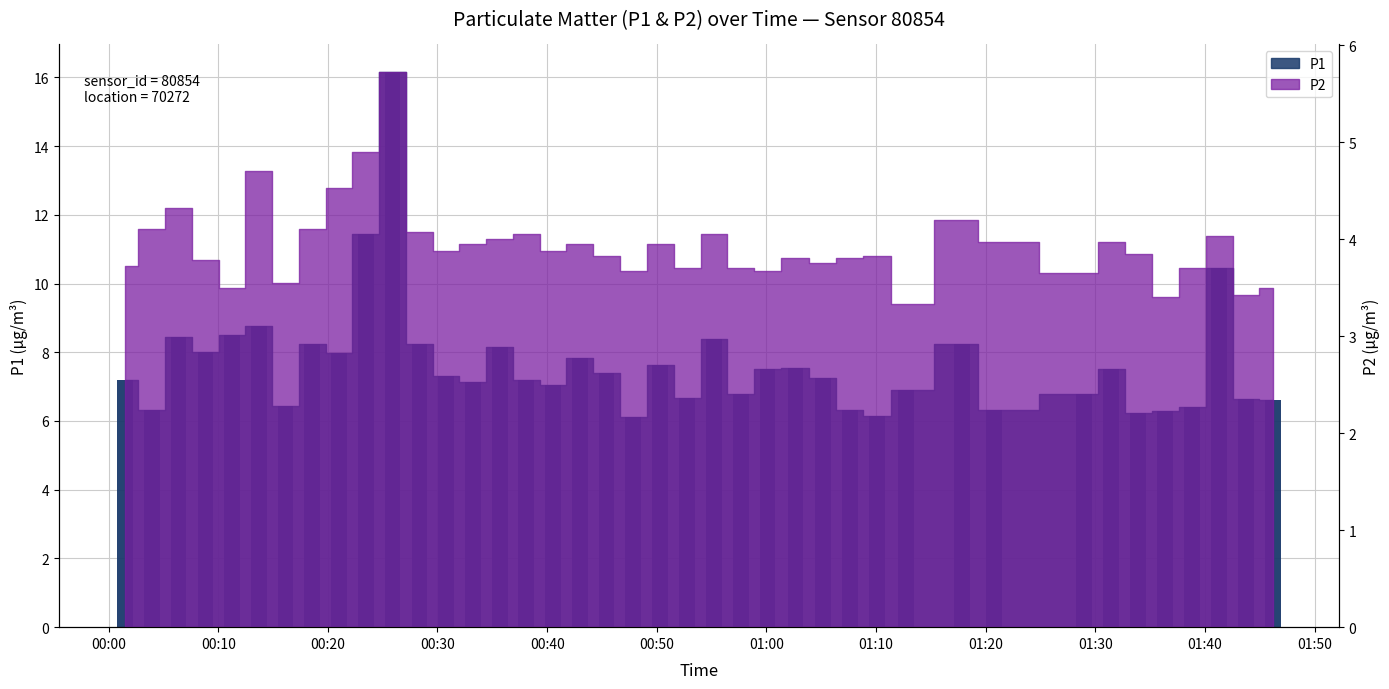

What is the greatest value displayed?

16.1